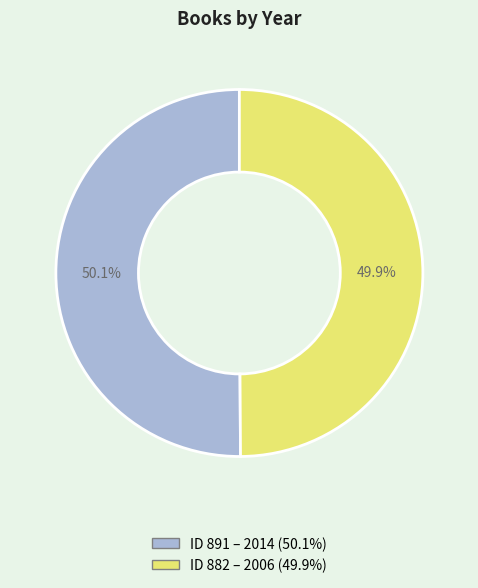

Does any single category account for the majority?

Yes